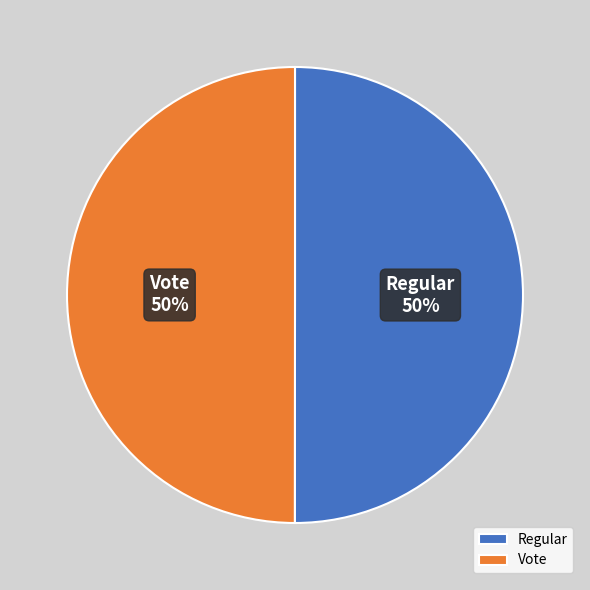

To the nearest percent, what percentage of the pie is Regular?

50%